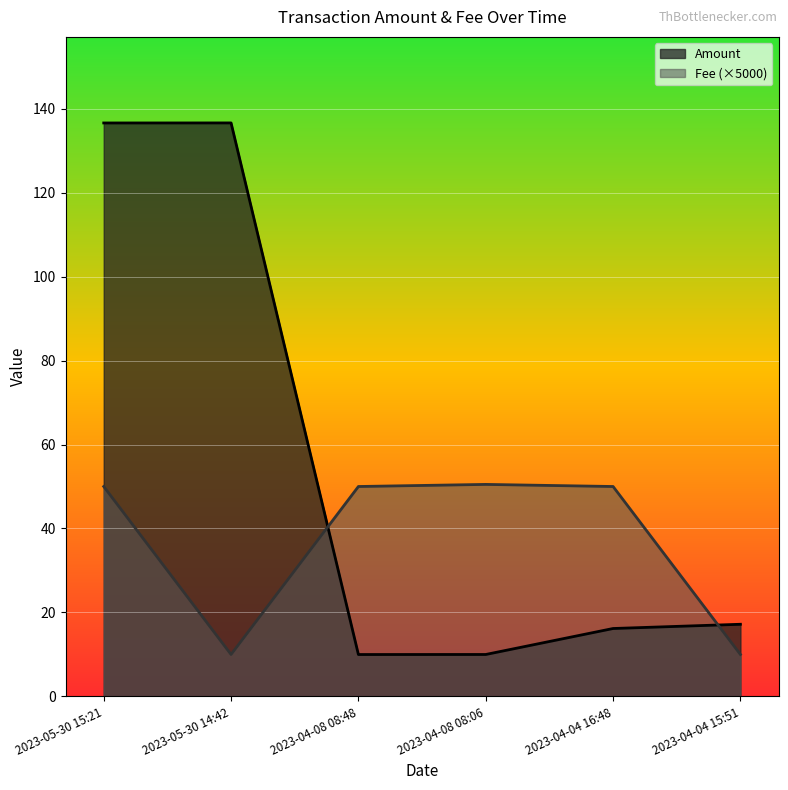

Which series ends up on top after the final intersection of Amount and Fee?

Amount